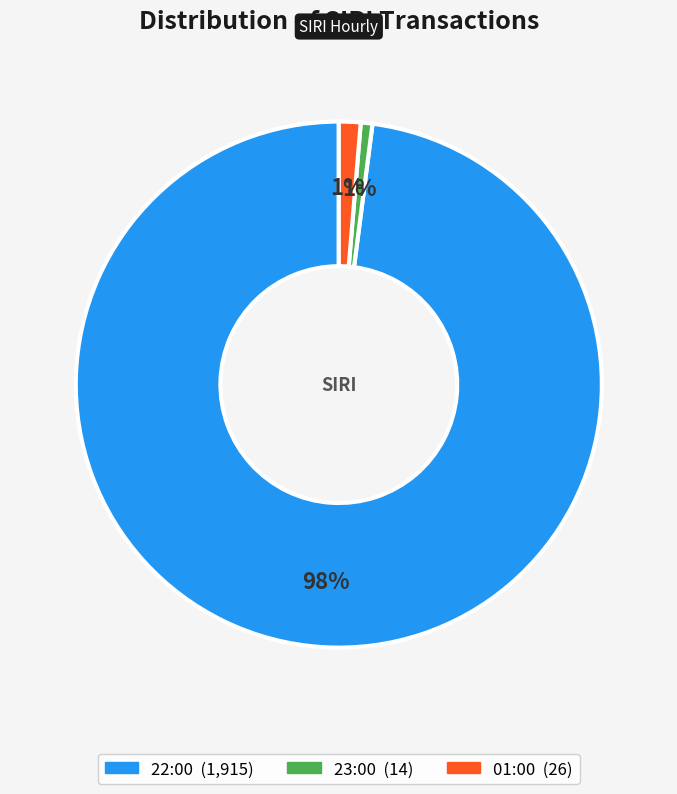

To the nearest percent, what is the combined percentage of 01:00 and 23:00?

2%